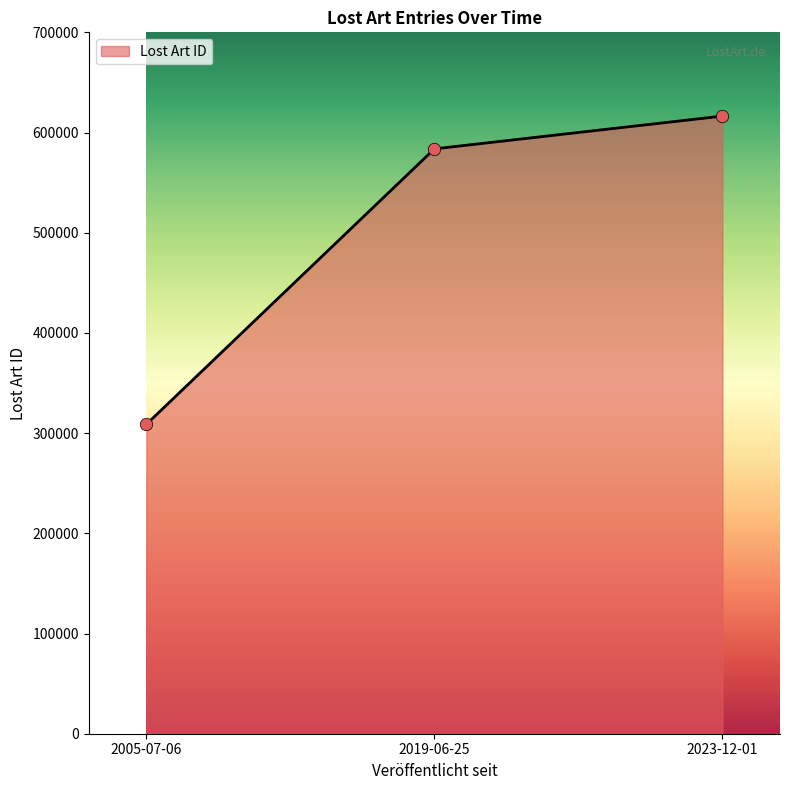

What is the change in value from 2019-06-25 to 2023-12-01?

+32713